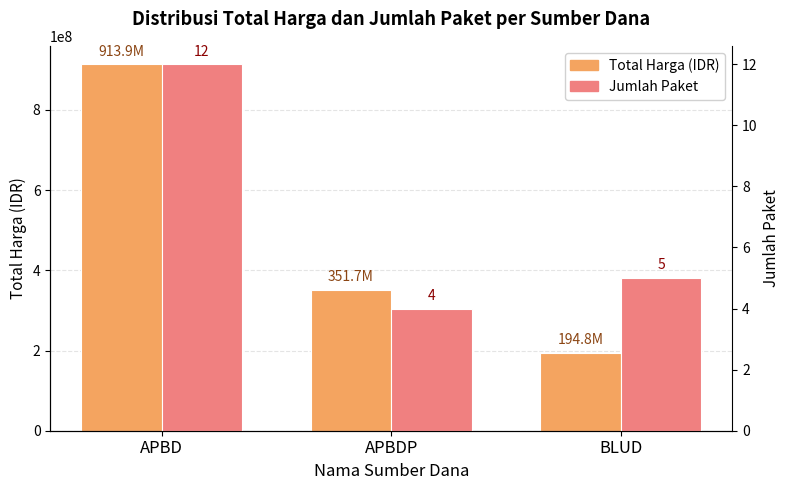

Does the chart contain any negative values?

No